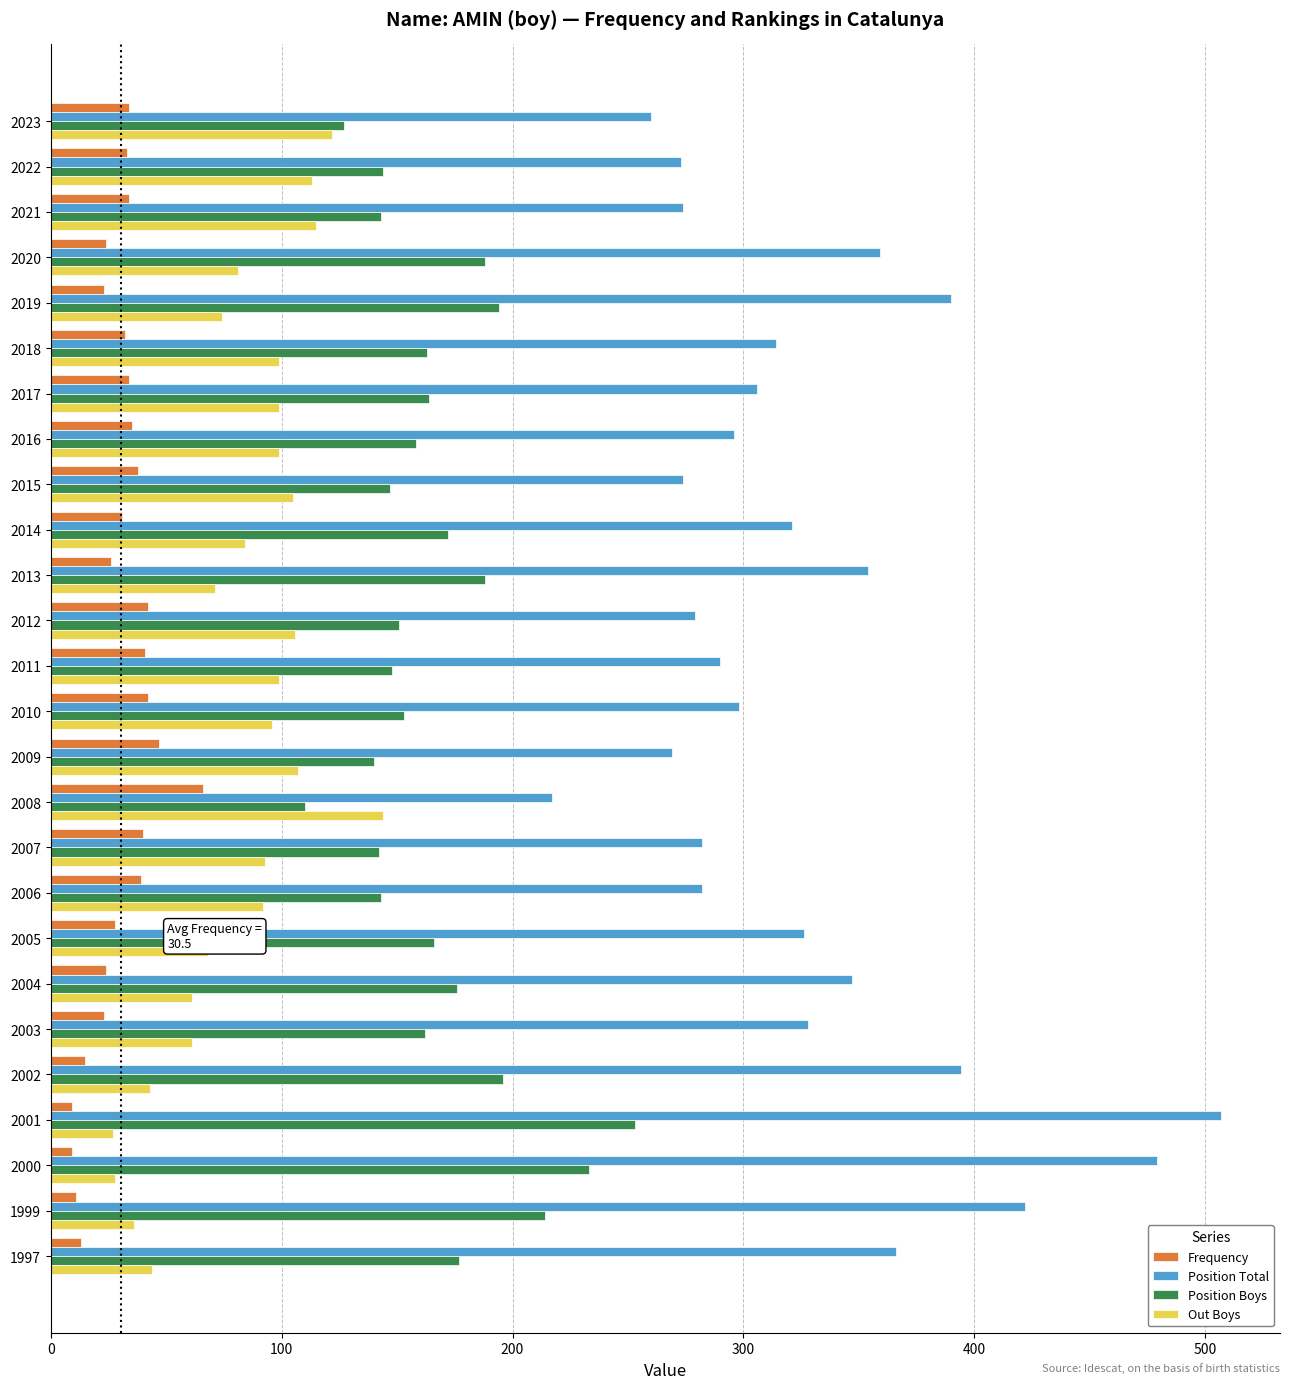

How many values in the Frequency series are below 33?

13